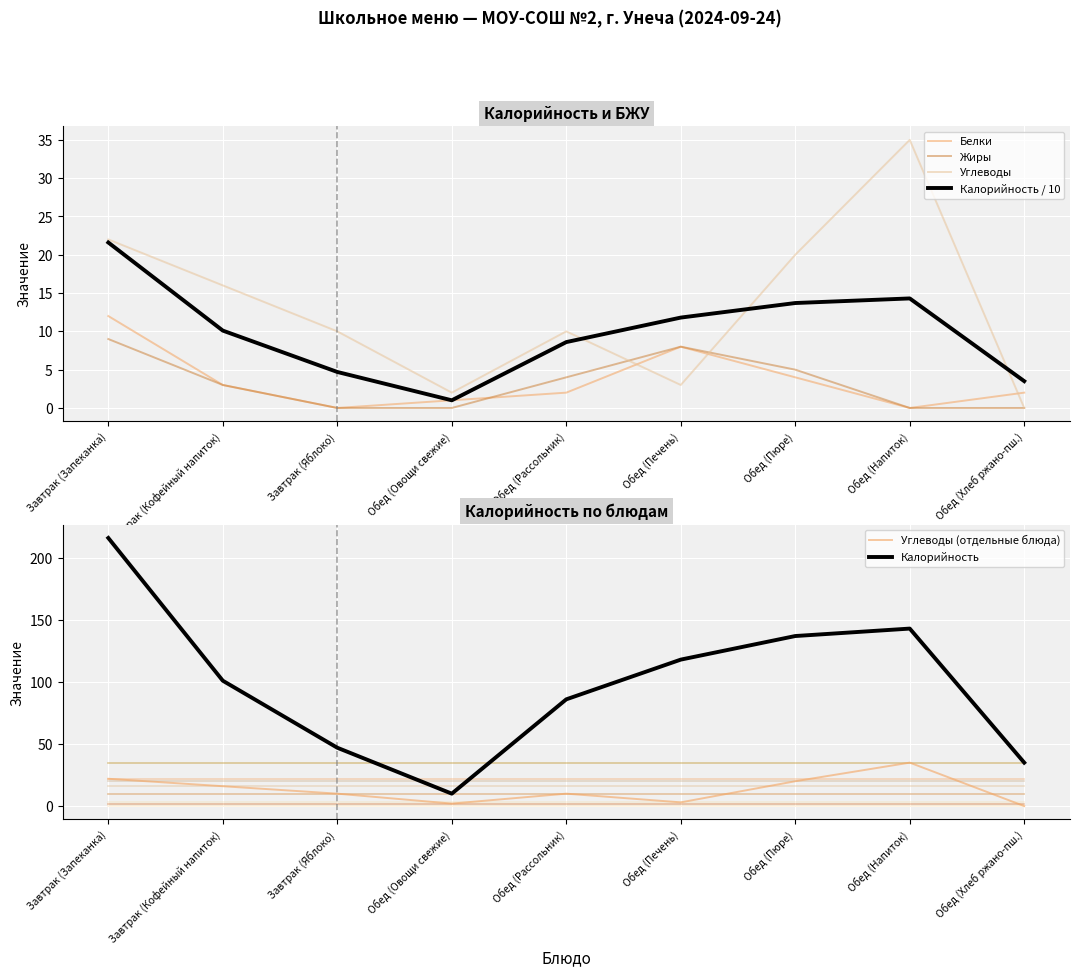

At which category is the sum across all series the highest?

Завтрак (Запеканка)